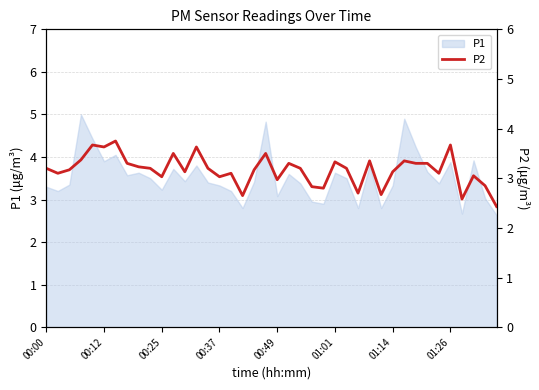

What value does the data have at 18?

3.2